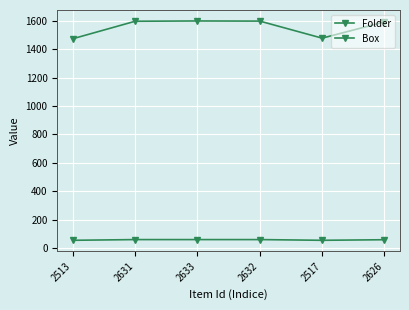

The Folder series shows 2608 at 2631. True or false?

False